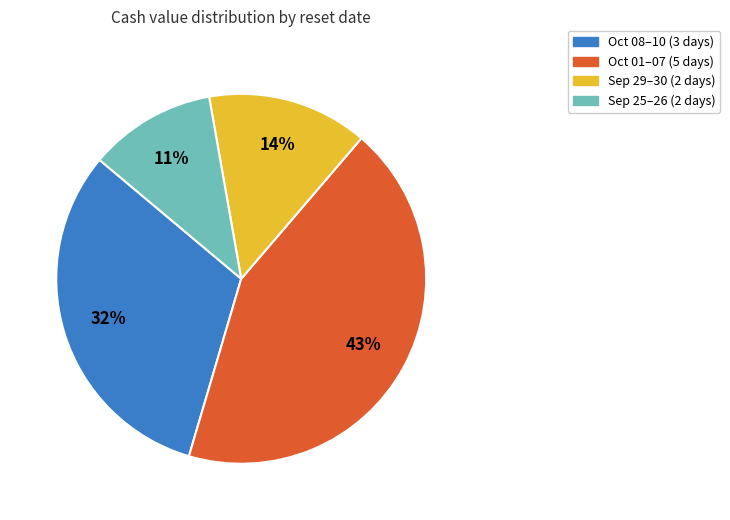

To the nearest percent, what is the average slice percentage?

25%